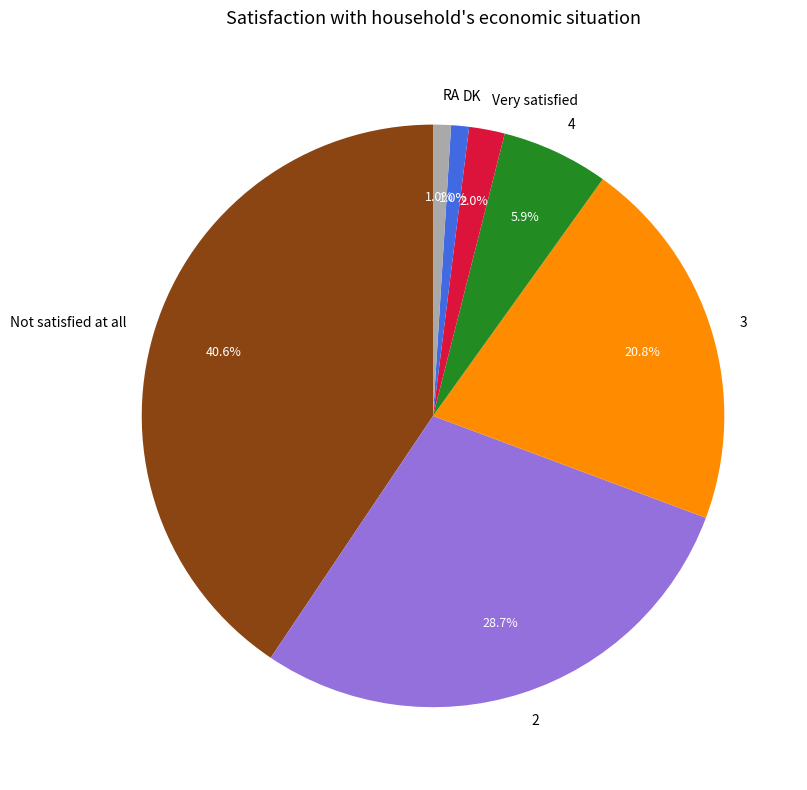

To the nearest percent, what is the combined percentage of DK and RA?

2%